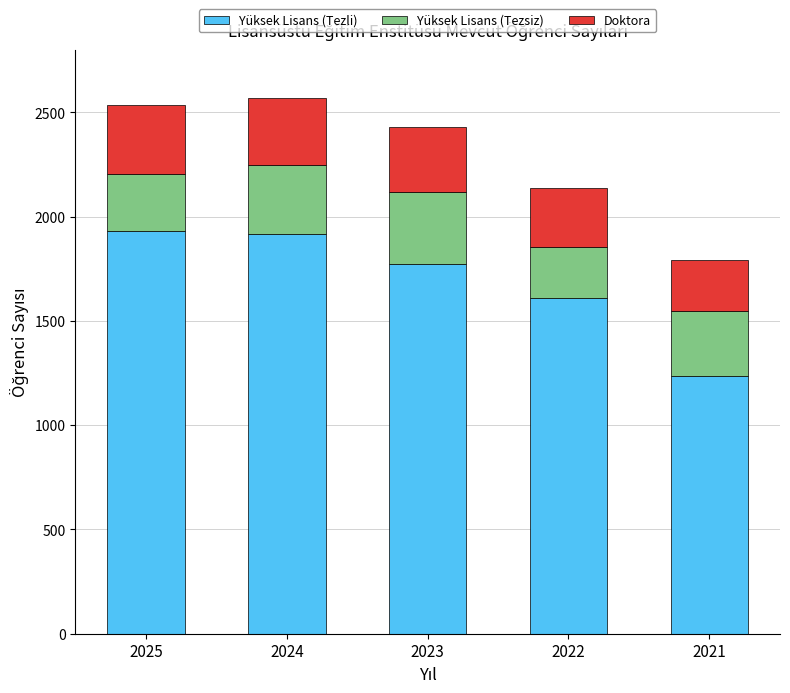

What is the lowest value of the Yüksek Lisans (Tezli) series?

1236